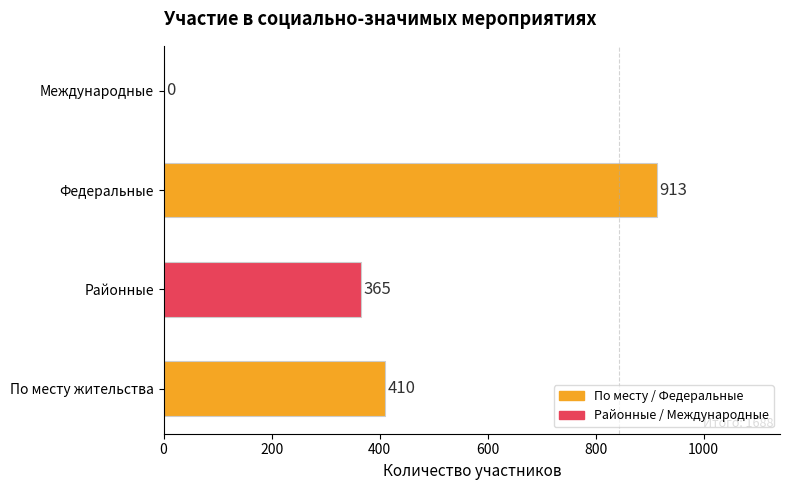

What is the greatest value displayed?

913